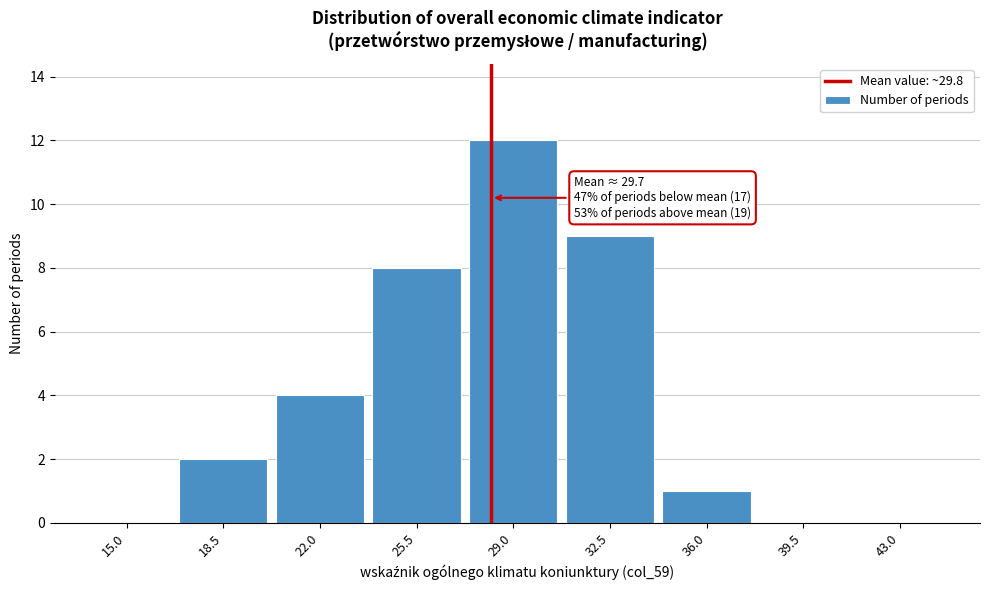

Reading left to right, list all the values displayed in this chart.

15.0=0	18.5=2	22.0=4	25.5=8	29.0=12	32.5=9	36.0=1	39.5=0	43.0=0